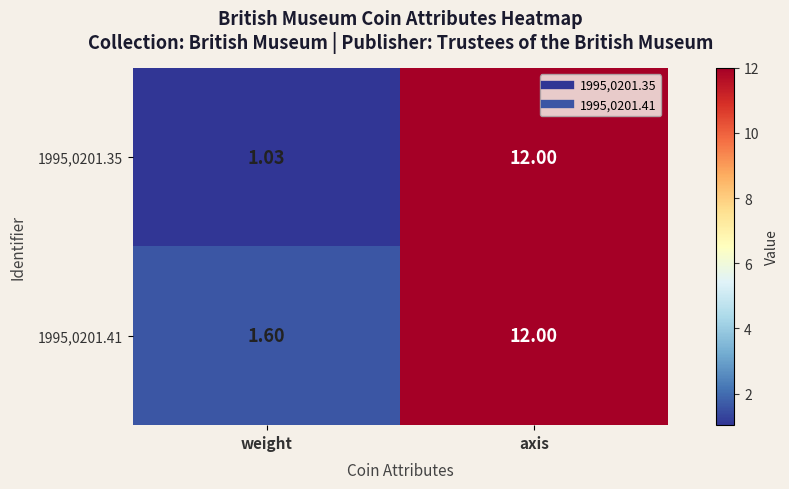

Which label corresponds to the largest value in the chart?

axis